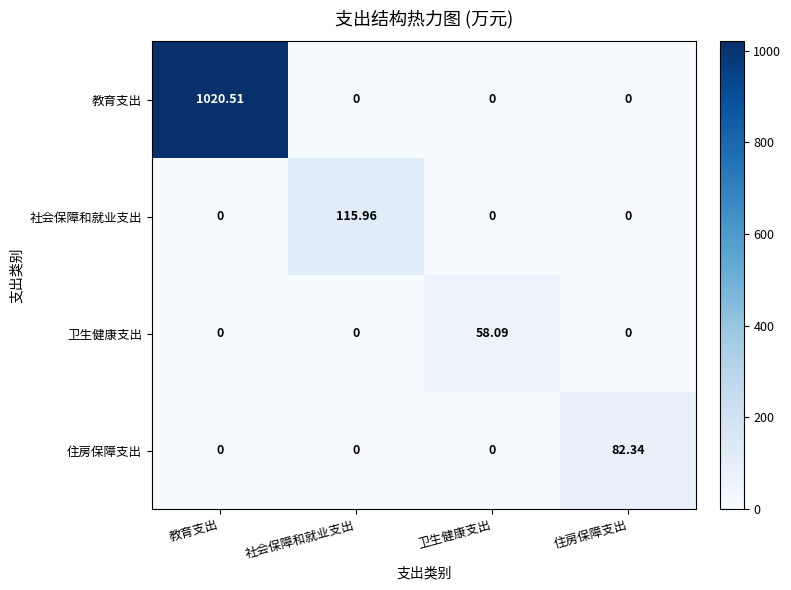

Which series has the largest range (max minus min)?

教育支出